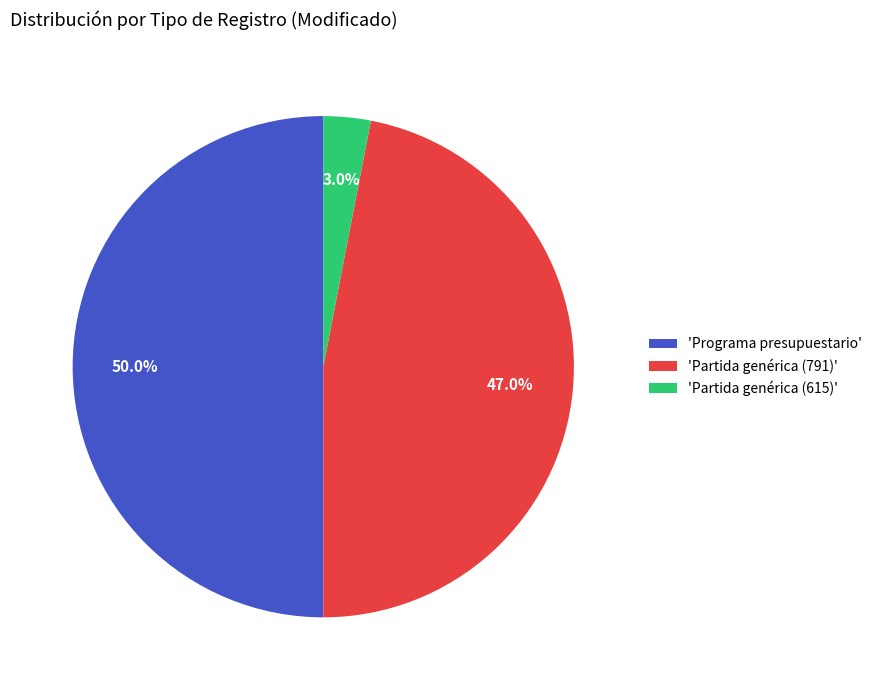

How many slices are in this pie chart?

3